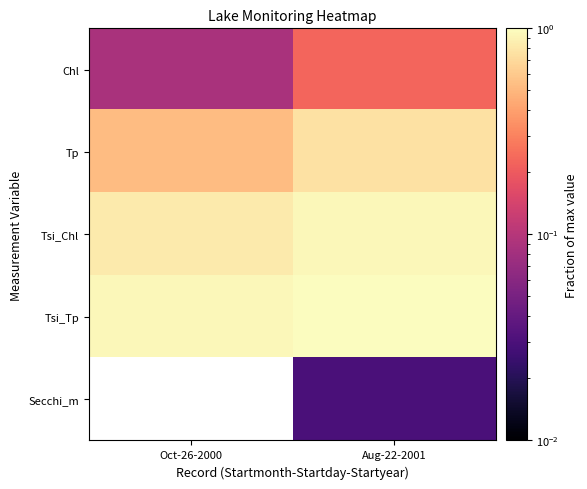

The Tsi_Chl series shows 0.9 at Aug-22-2001. True or false?

True